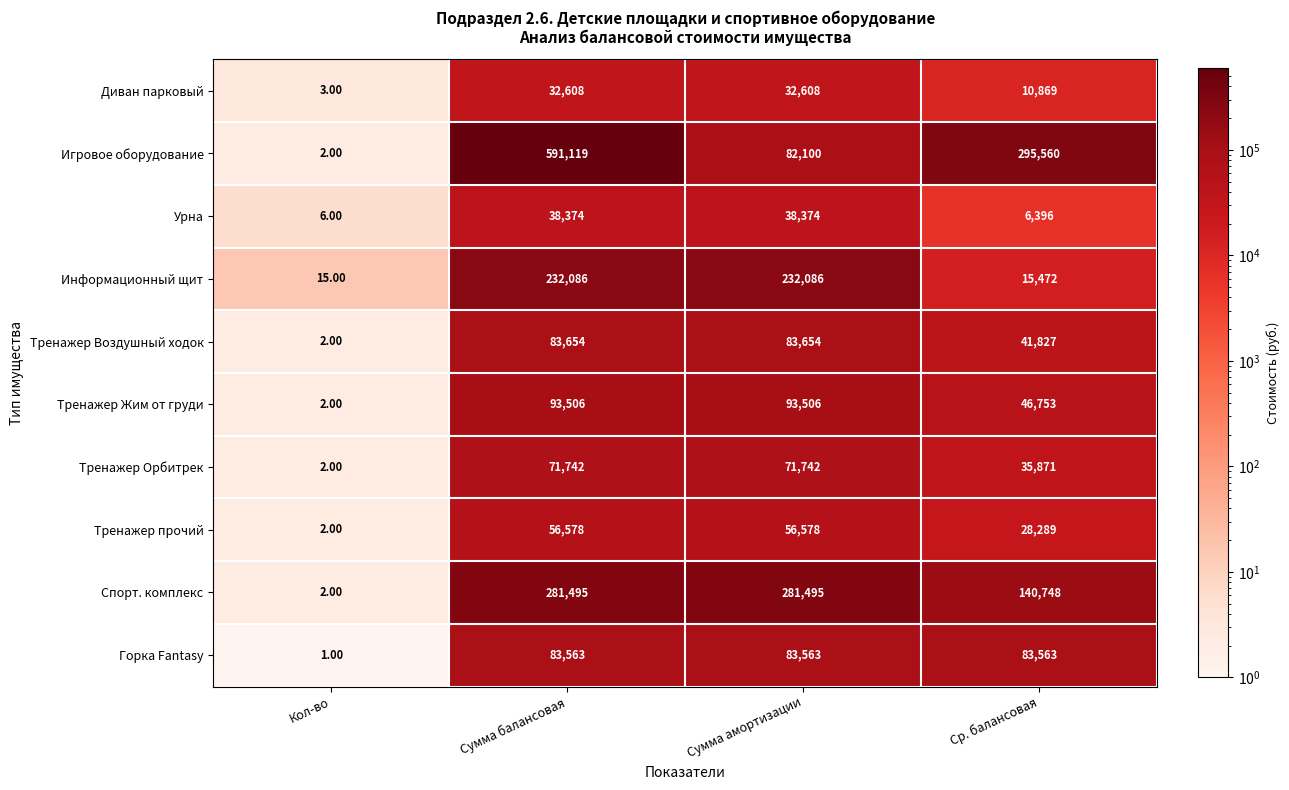

What is the difference between the maximum and minimum values in the Тренажер Воздушный ходок series?

83652